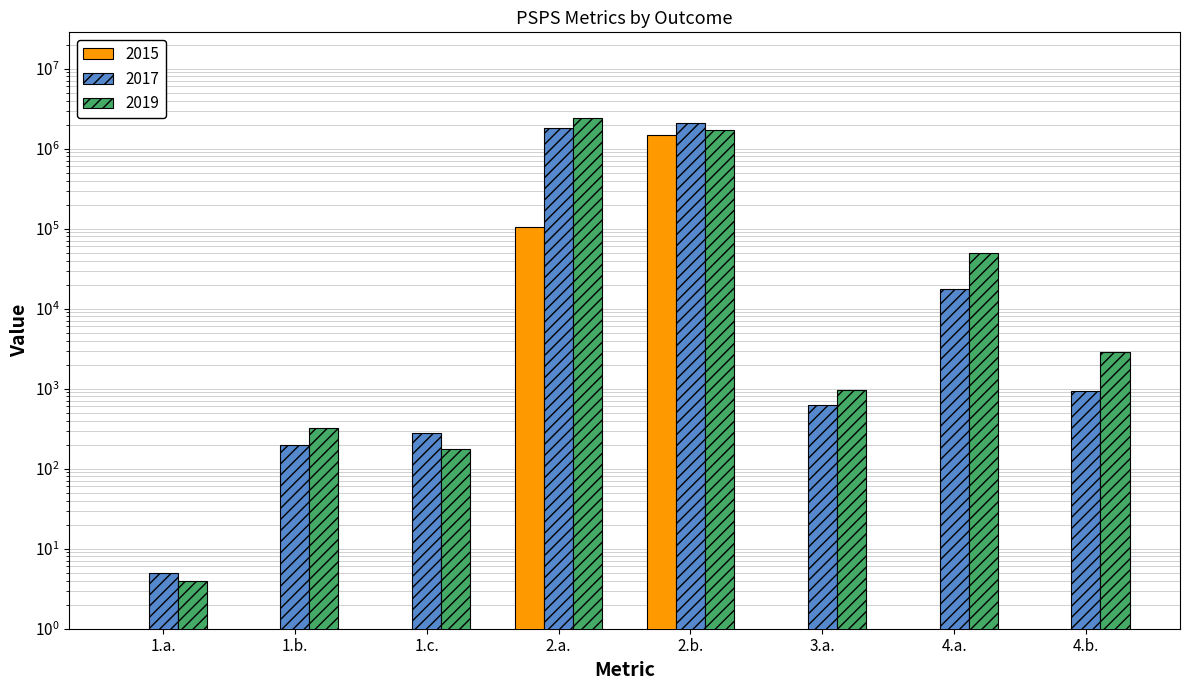

How many data points in 2017 are above 937?

3